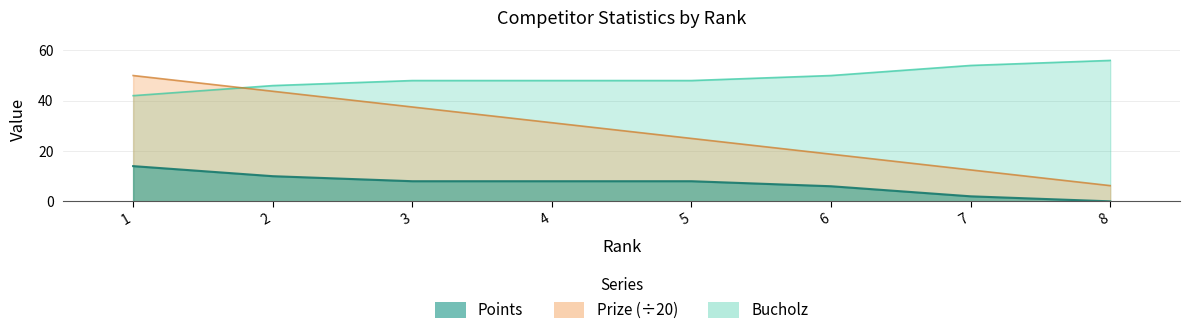

What is the sum of the Points values at 1 and 6?

92.0